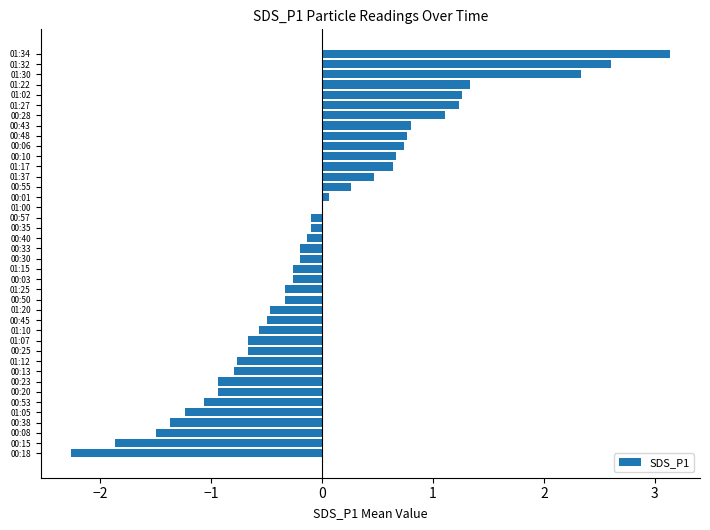

Is it true that the value at 00:13 is -1.4?

False